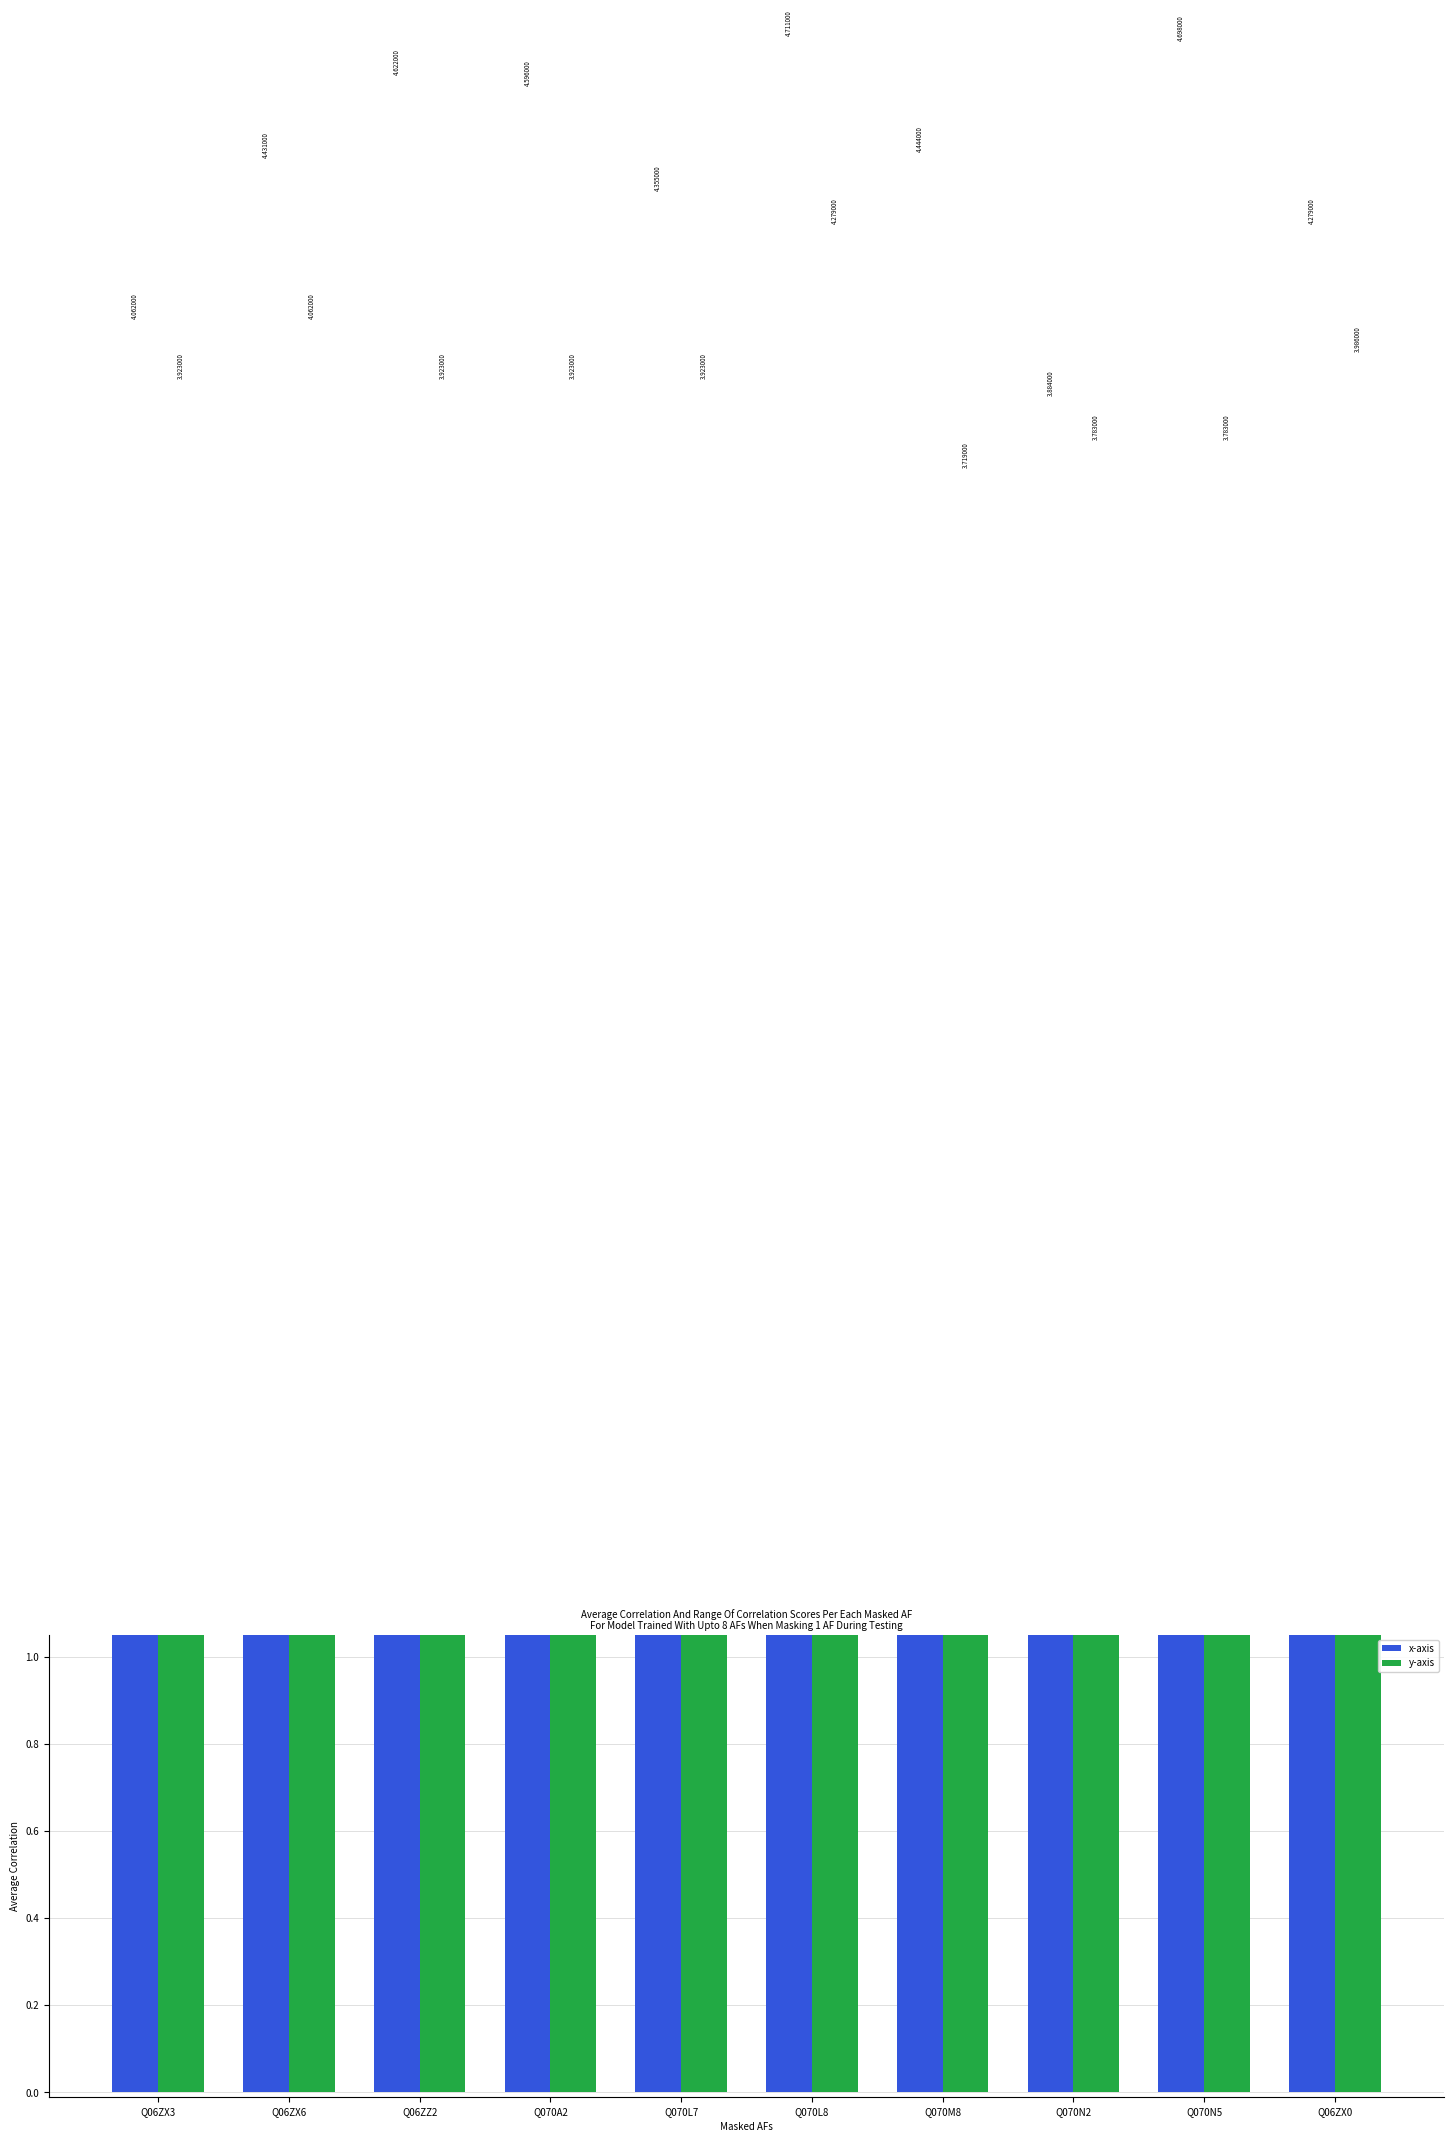

True or false: x-axis has a value of 3.1 at Q06ZX6.

False